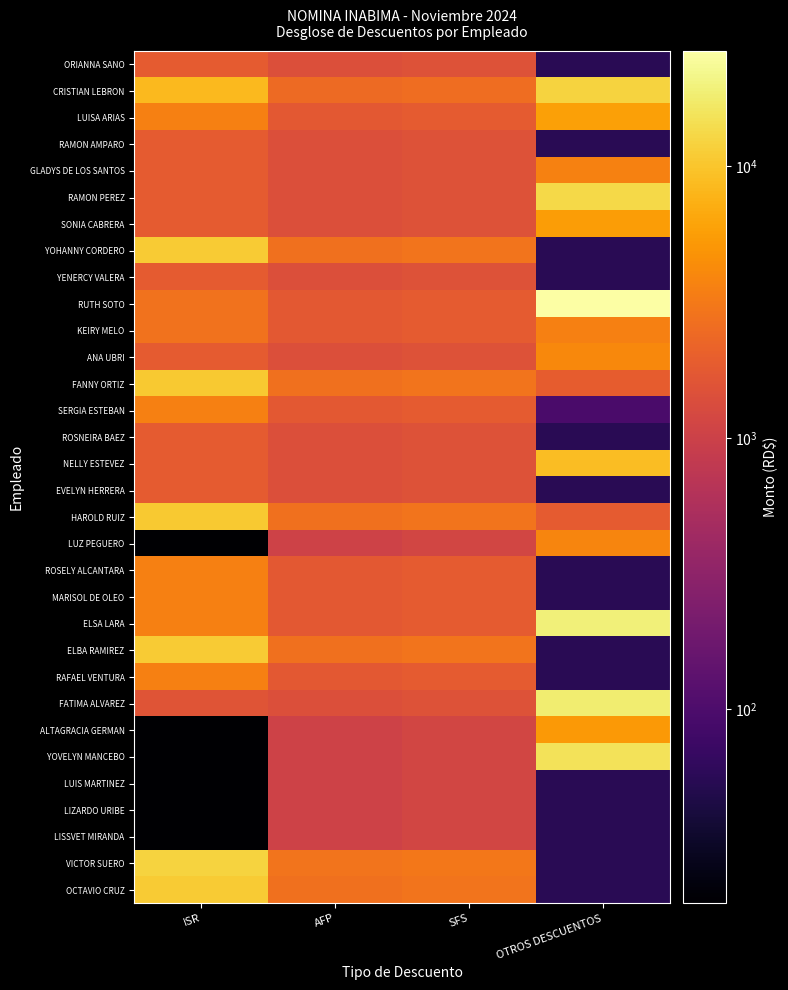

Reading right to left, extract all data points from this chart.

ORIANNA SANO: OTROS DESCUENTOS=55.0	SFS=1520.0	AFP=1435.0	ISR=1854.0
CRISTIAN LEBRON: OTROS DESCUENTOS=12147.3	SFS=2584.0	AFP=2439.5	ISR=8577.1
LUISA ARIAS: OTROS DESCUENTOS=5921.0	SFS=1824.0	AFP=1722.0	ISR=3486.7
RAMON AMPARO: OTROS DESCUENTOS=55.0	SFS=1520.0	AFP=1435.0	ISR=1854.0
GLADYS DE LOS SANTOS: OTROS DESCUENTOS=3621.0	SFS=1520.0	AFP=1435.0	ISR=1854.0
RAMON PEREZ: OTROS DESCUENTOS=13144.9	SFS=1520.0	AFP=1435.0	ISR=1854.0
SONIA CABRERA: OTROS DESCUENTOS=5621.0	SFS=1520.0	AFP=1435.0	ISR=1854.0
YOHANNY CORDERO: OTROS DESCUENTOS=55.0	SFS=2888.0	AFP=2726.5	ISR=10929.3
YENERCY VALERA: OTROS DESCUENTOS=55.0	SFS=1520.0	AFP=1435.0	ISR=1854.0
RUTH SOTO: OTROS DESCUENTOS=26605.5	SFS=1824.0	AFP=1722.0	ISR=2800.5
KEIRY MELO: OTROS DESCUENTOS=3526.9	SFS=1824.0	AFP=1722.0	ISR=2800.5
ANA UBRI: OTROS DESCUENTOS=4121.0	SFS=1520.0	AFP=1435.0	ISR=1854.0
FANNY ORTIZ: OTROS DESCUENTOS=1893.5	SFS=2888.0	AFP=2726.5	ISR=10500.5
SERGIA ESTEBAN: OTROS DESCUENTOS=96.0	SFS=1824.0	AFP=1722.0	ISR=3486.7
ROSNEIRA BAEZ: OTROS DESCUENTOS=55.0	SFS=1520.0	AFP=1435.0	ISR=1854.0
NELLY ESTEVEZ: OTROS DESCUENTOS=9082.0	SFS=1520.0	AFP=1435.0	ISR=1854.0
EVELYN HERRERA: OTROS DESCUENTOS=55.0	SFS=1520.0	AFP=1435.0	ISR=1854.0
HAROLD RUIZ: OTROS DESCUENTOS=1852.5	SFS=2888.0	AFP=2726.5	ISR=10500.5
LUZ PEGUERO: OTROS DESCUENTOS=3862.0	SFS=1124.8	AFP=1061.9	ISR=19.2
ROSELY ALCANTARA: OTROS DESCUENTOS=55.0	SFS=1824.0	AFP=1722.0	ISR=3486.7
MARISOL DE OLEO: OTROS DESCUENTOS=55.0	SFS=1824.0	AFP=1722.0	ISR=3486.7
ELSA LARA: OTROS DESCUENTOS=19133.5	SFS=1824.0	AFP=1722.0	ISR=3486.7
ELBA RAMIREZ: OTROS DESCUENTOS=55.0	SFS=2888.0	AFP=2726.5	ISR=10929.3
RAFAEL VENTURA: OTROS DESCUENTOS=55.0	SFS=1824.0	AFP=1722.0	ISR=3486.7
FATIMA ALVAREZ: OTROS DESCUENTOS=18053.5	SFS=1520.0	AFP=1435.0	ISR=1596.7
ALTAGRACIA GERMAN: OTROS DESCUENTOS=5291.1	SFS=1124.8	AFP=1061.9	ISR=19.2
YOVELYN MANCEBO: OTROS DESCUENTOS=15369.6	SFS=1124.8	AFP=1061.9	ISR=19.2
LUIS MARTINEZ: OTROS DESCUENTOS=55.0	SFS=1124.8	AFP=1061.9	ISR=19.2
LIZARDO URIBE: OTROS DESCUENTOS=55.0	SFS=1124.8	AFP=1061.9	ISR=19.2
LISSVET MIRANDA: OTROS DESCUENTOS=55.0	SFS=1124.8	AFP=1061.9	ISR=19.2
VICTOR SUERO: OTROS DESCUENTOS=55.0	SFS=3040.0	AFP=2870.0	ISR=12105.4
OCTAVIO CRUZ: OTROS DESCUENTOS=55.0	SFS=2888.0	AFP=2726.5	ISR=10929.3